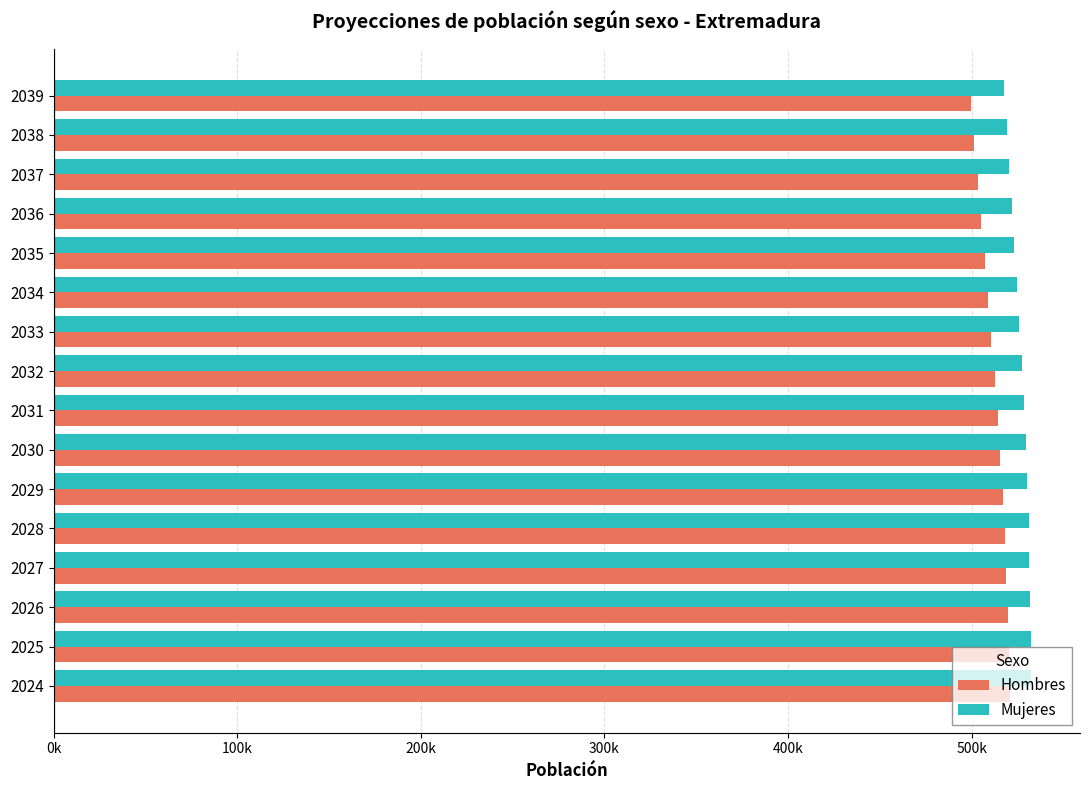

What are all the series names shown in the legend?

Hombres, Mujeres